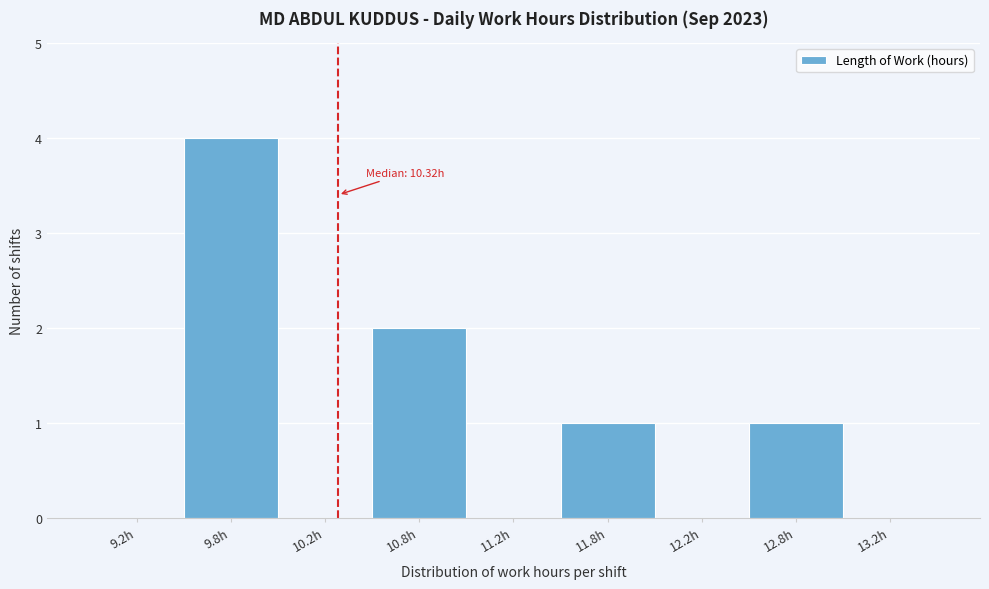

Reading right to left, list all the values displayed in this chart.

13.2h=0	12.8h=1	12.2h=0	11.8h=1	11.2h=0	10.8h=2	10.2h=0	9.8h=4	9.2h=0